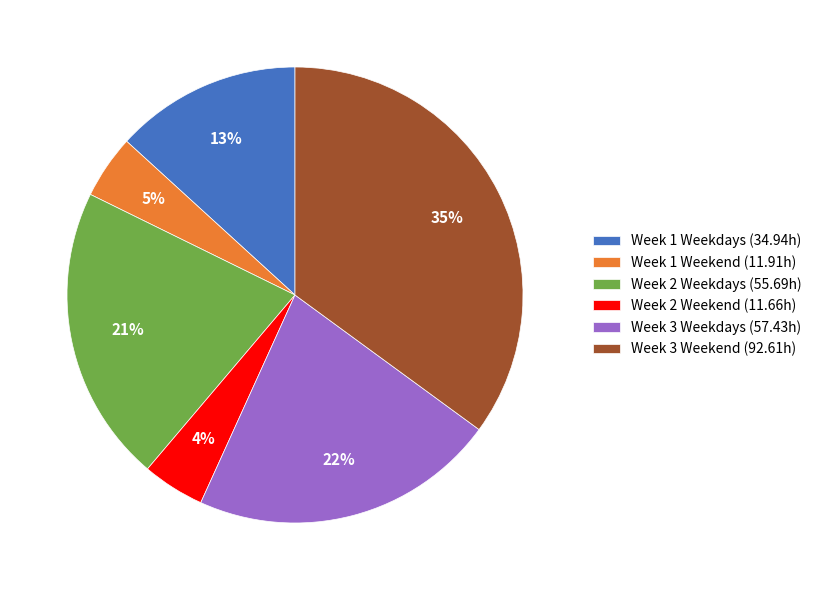

Does Week 2 Weekdays (55.69h) represent more than half of the total?

No